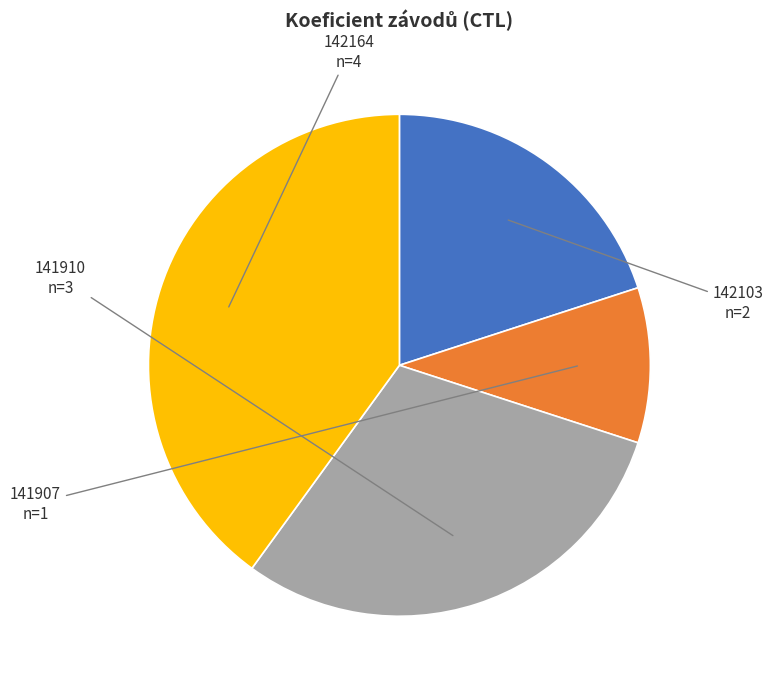

Does any single category account for the majority?

No